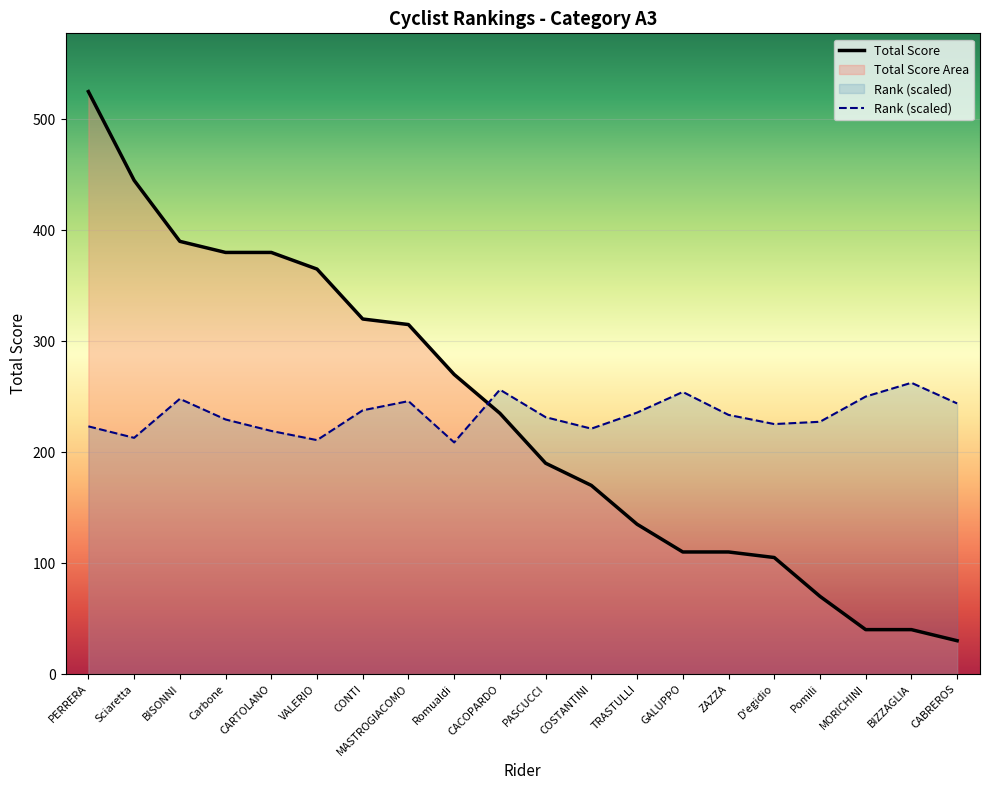

What is the difference between the maximum and second lowest values in the Rank series?

51.7